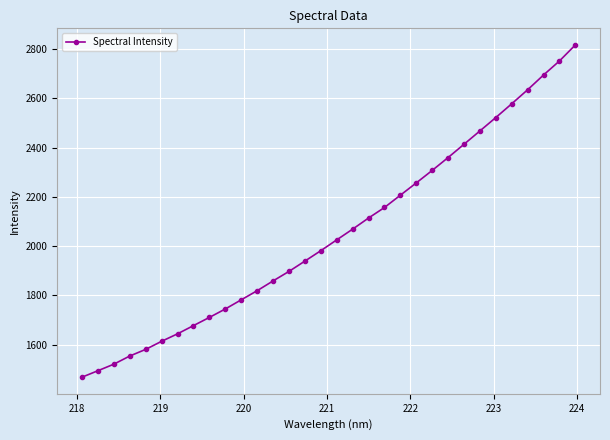

What is the minimum value shown in the chart?

1468.0